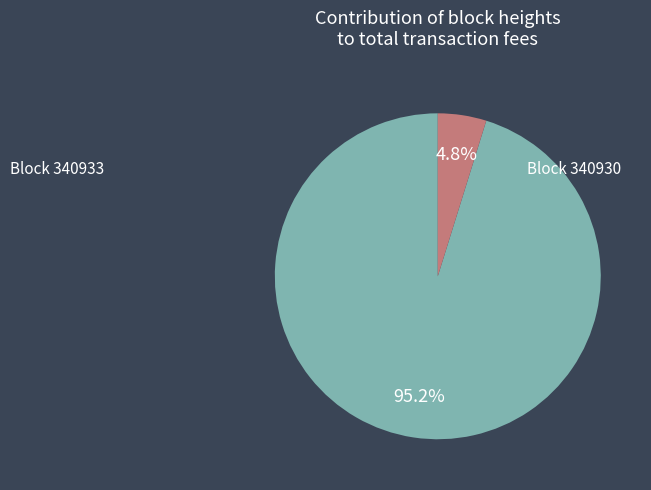

To the nearest percent, what is the difference between the largest and smallest slice percentages?

90%